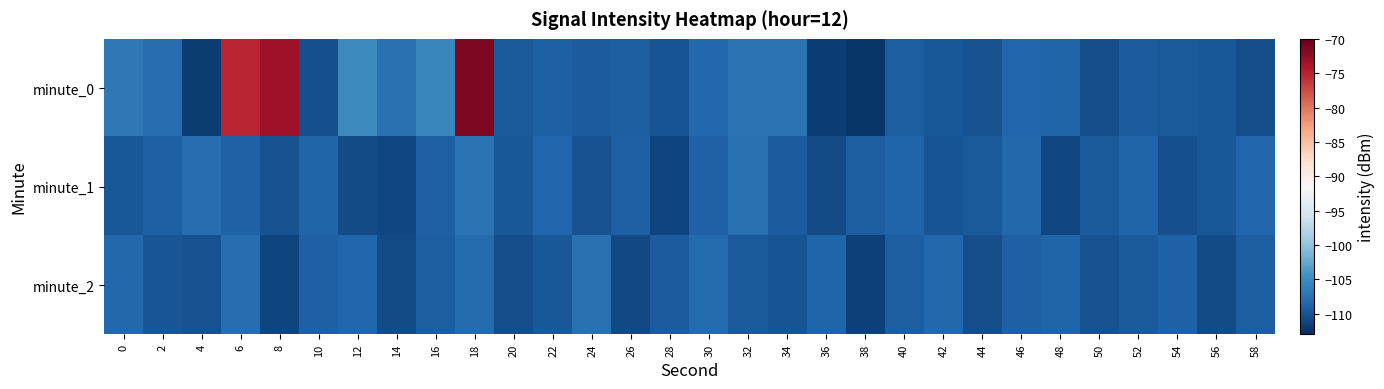

What is the maximum value shown in the chart?

-71.4